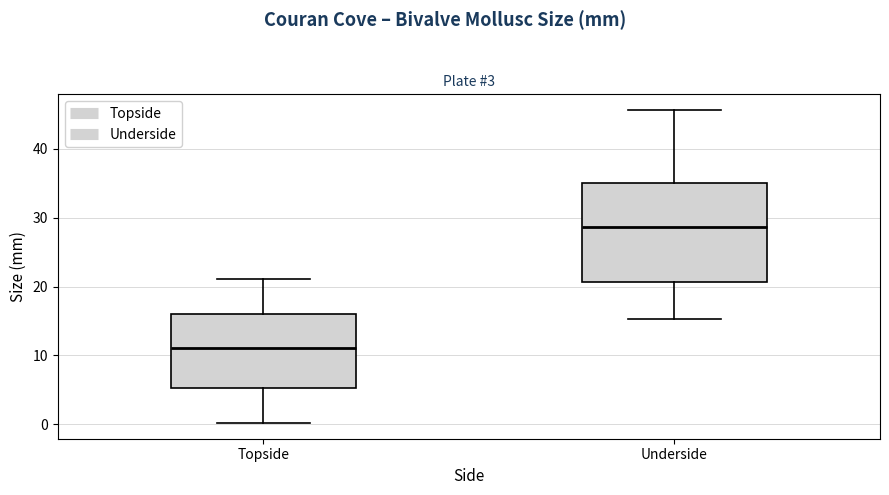

Which box's median line is the lowest?

Topside